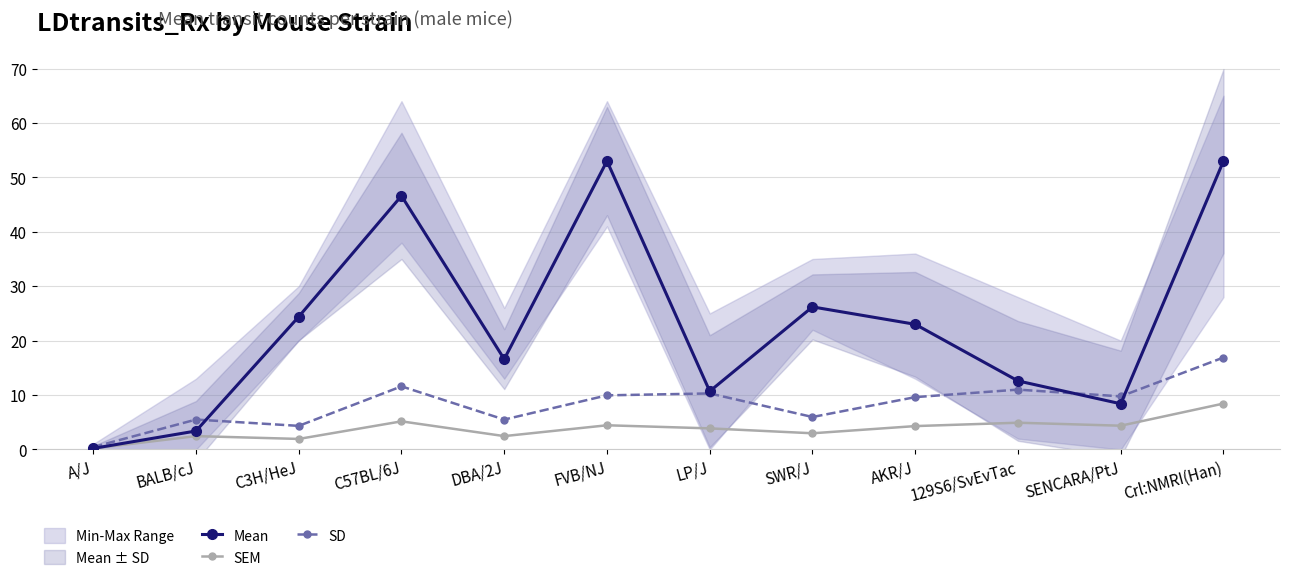

Does the chart display data point markers on the line(s)?

Yes